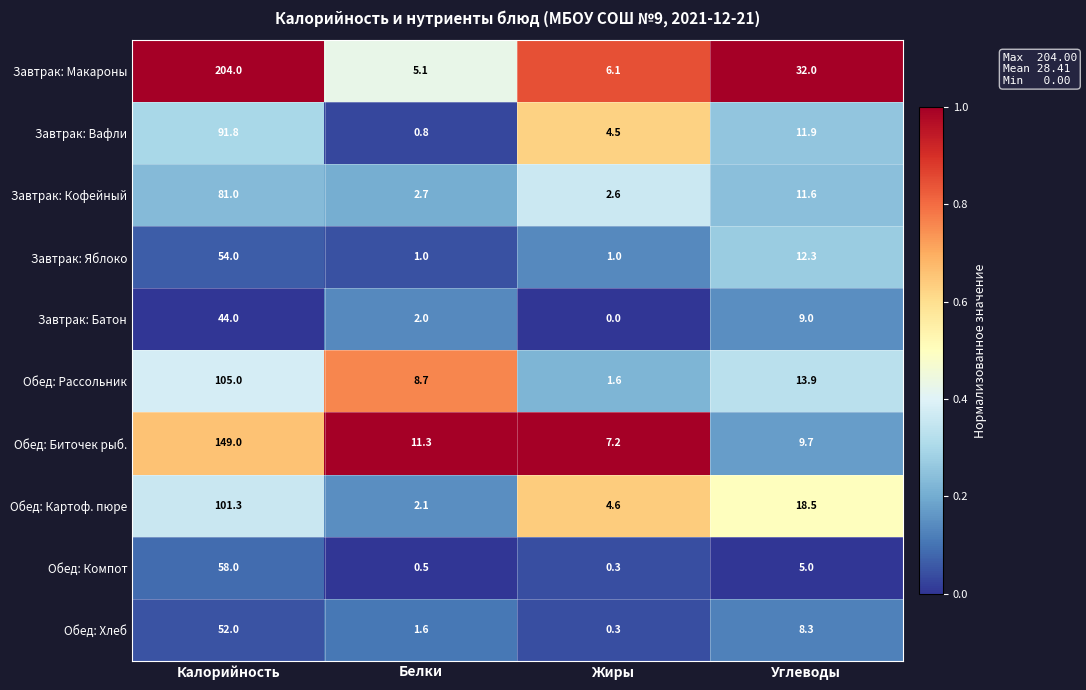

What is the difference between the second highest and minimum values in the Обед: Рассольник series?

12.3